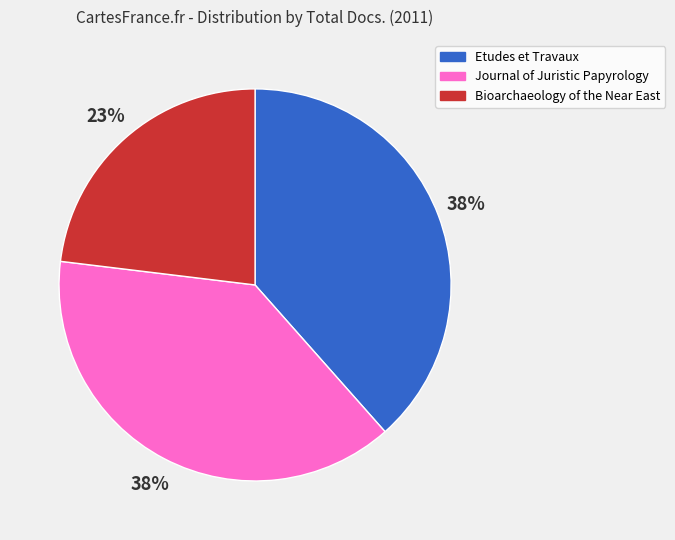

The Journal of Juristic Papyrology slice represents 52% of the pie. True or false?

False